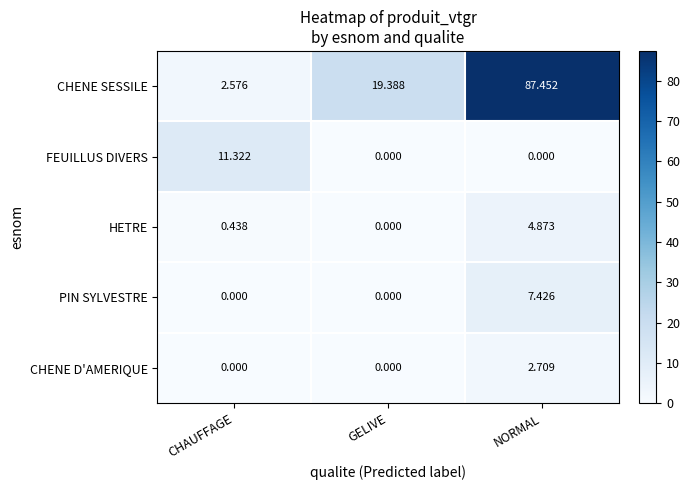

Rank the series by their maximum value, from highest to lowest.

CHENE SESSILE, FEUILLUS DIVERS, PIN SYLVESTRE, HETRE, CHENE D'AMERIQUE